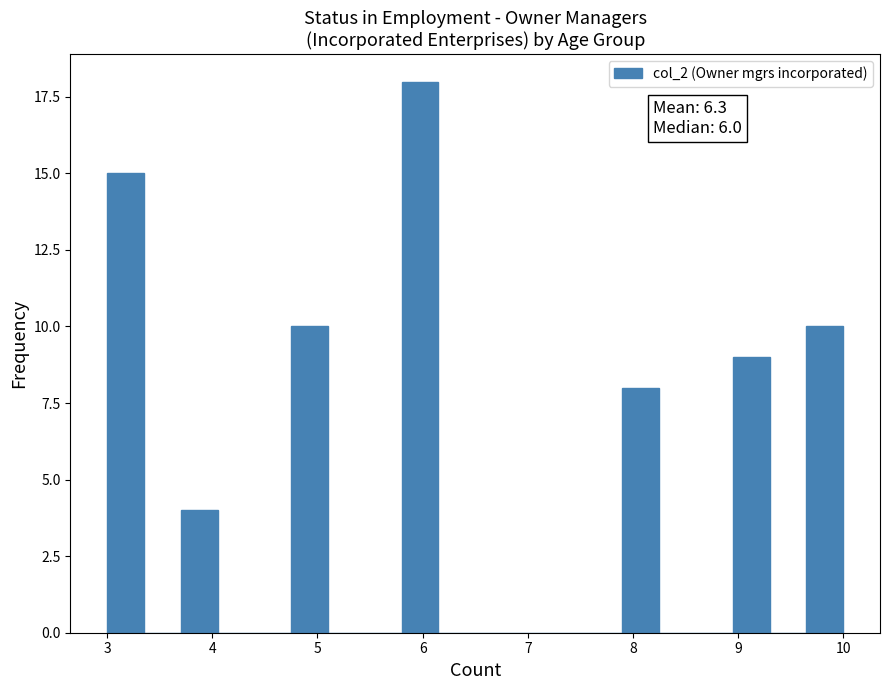

Around what value on the x-axis is the tallest bar? Give the approximate position of its centre, as read against the axis.

6.0